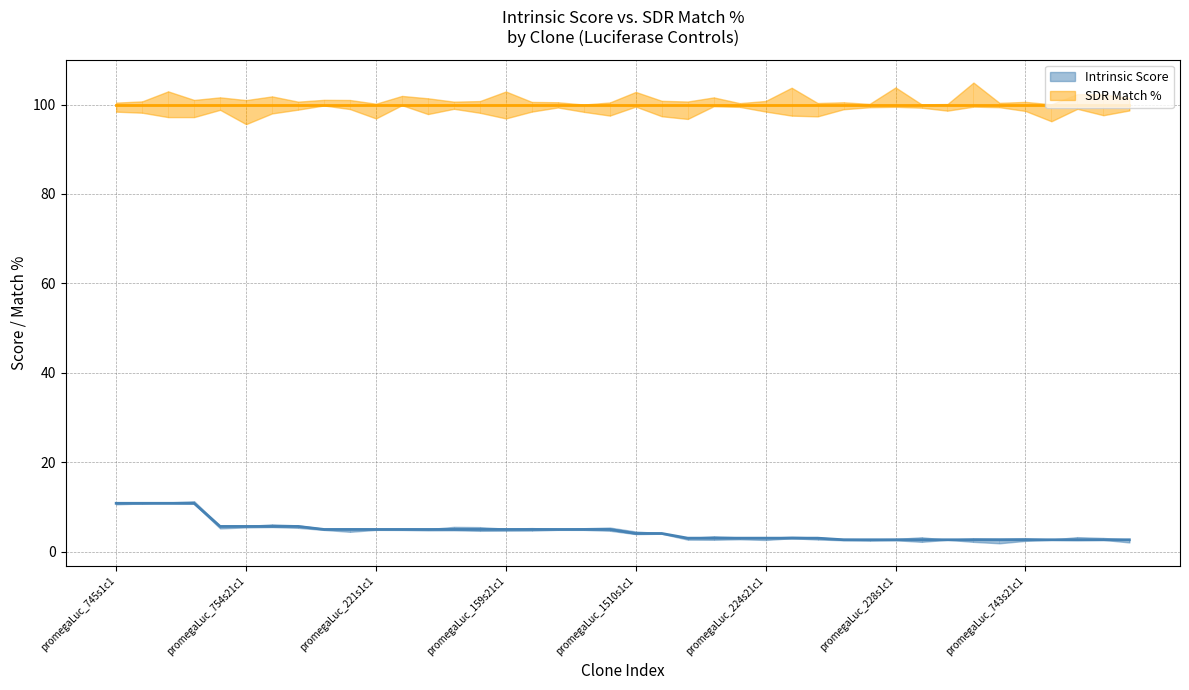

Reading right to left, what are all the values shown in this chart?

promegaLuc_160s21c1=2.6	promegaLuc_160s1c1=2.6	promegaLuc_163s21c1=2.6	promegaLuc_163s1c1=2.6	promegaLuc_743s21c1=2.6	promegaLuc_743s1c1=2.6	promegaLuc_168s21c1=2.6	promegaLuc_168s1c1=2.6	promegaLuc_228s21c1=2.6	promegaLuc_228s1c1=2.6	promegaLuc_153s21c1=2.6	promegaLuc_153s1c1=2.6	promegaLuc_601s21c1=3.0	promegaLuc_601s1c1=3.0	promegaLuc_224s21c1=3.0	promegaLuc_224s1c1=3.0	promegaLuc_154s21c1=3.0	promegaLuc_154s1c1=3.0	promegaLuc_1510s21c1=4.0	promegaLuc_1510s1c1=4.0	promegaLuc_1546s21c1=5.0	promegaLuc_1546s1c1=5.0	promegaLuc_230s21c1=5.0	promegaLuc_230s1c1=5.0	promegaLuc_159s21c1=5.0	promegaLuc_159s1c1=5.0	promegaLuc_755s21c1=5.0	promegaLuc_755s1c1=5.0	promegaLuc_221s21c1=5.0	promegaLuc_221s1c1=5.0	promegaLuc_229s21c1=5.0	promegaLuc_229s1c1=5.0	promegaLuc_158s21c1=5.6	promegaLuc_158s1c1=5.6	promegaLuc_754s21c1=5.6	promegaLuc_754s1c1=5.6	promegaLuc_1193s21c1=10.8	promegaLuc_1193s1c1=10.8	promegaLuc_745s21c1=10.8	promegaLuc_745s1c1=10.8